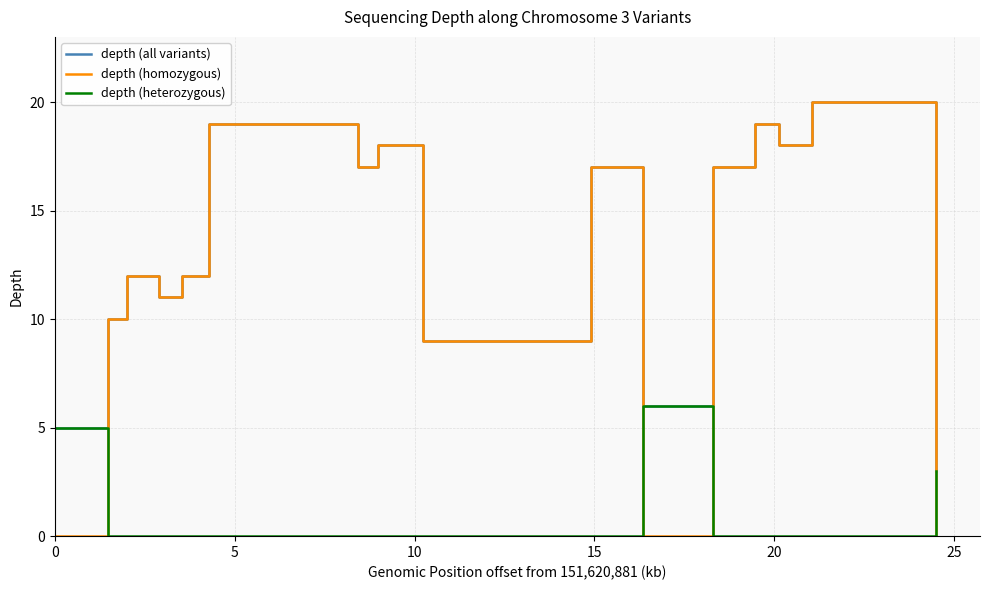

Which series has the largest range (max minus min)?

depth (homozygous)